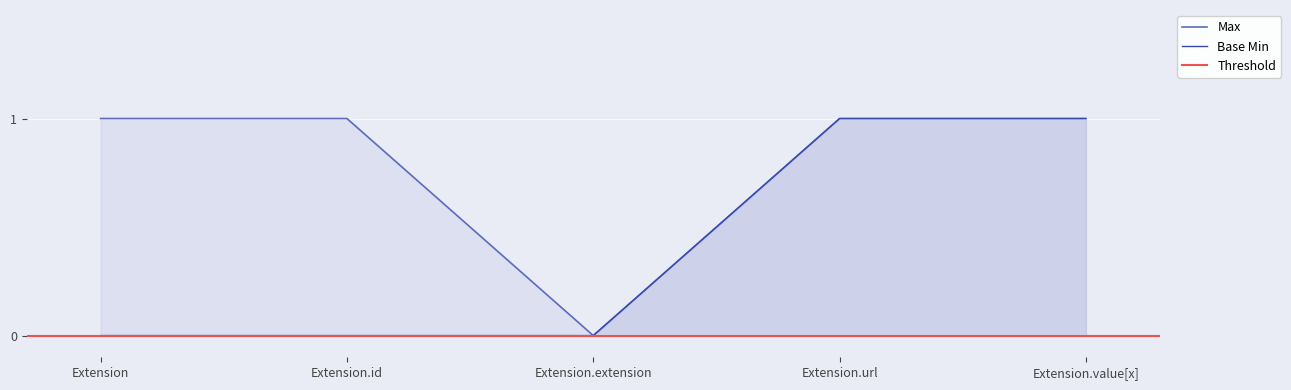

What is the label of the 2nd point from the left?

Extension.id